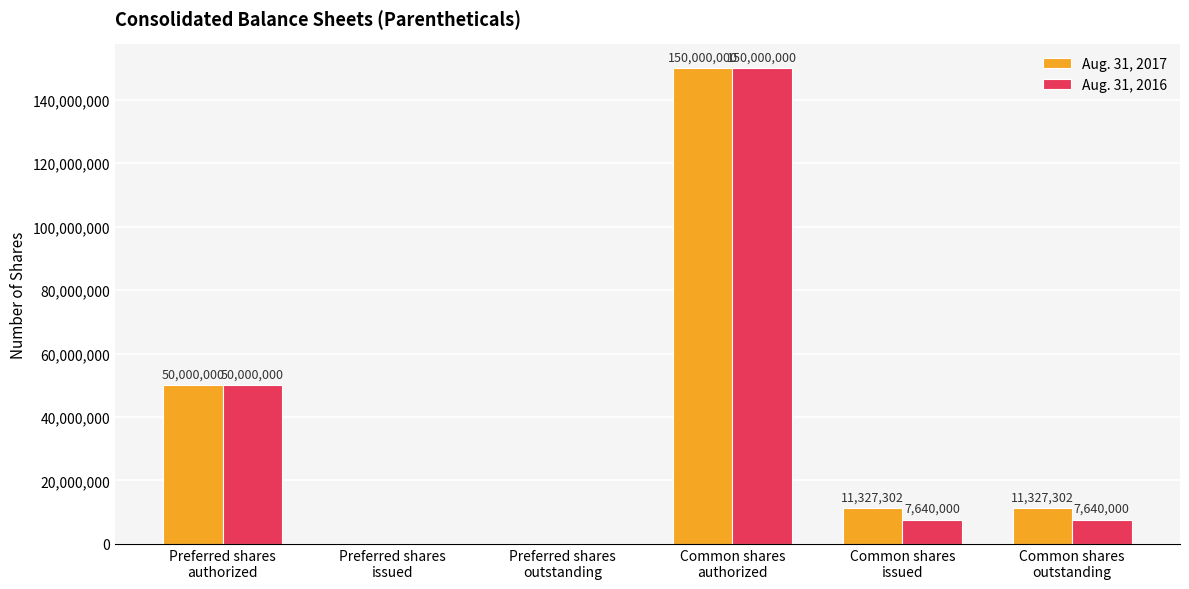

Read the Aug. 31, 2016 value at Common shares
outstanding, to the nearest 10.

7640000